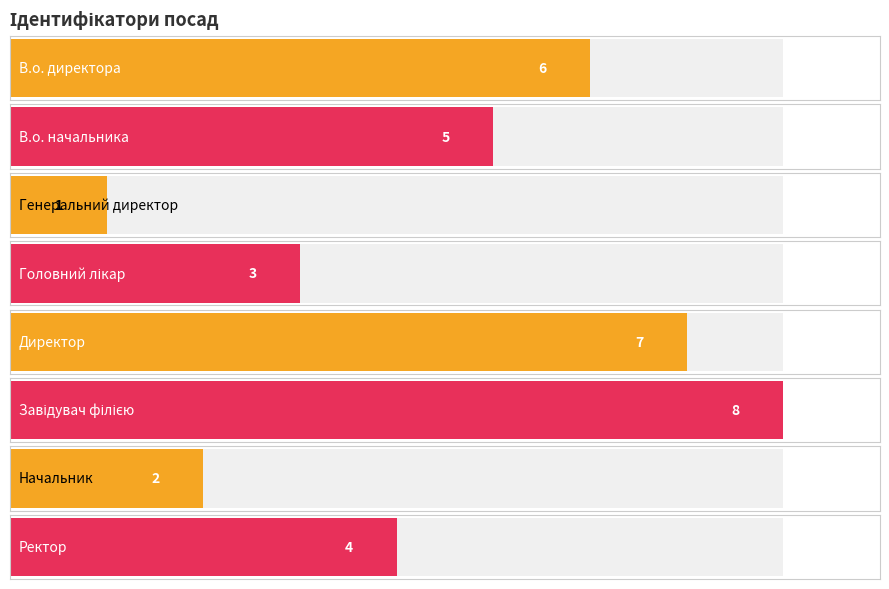

Read the value at В.о. директора.

6